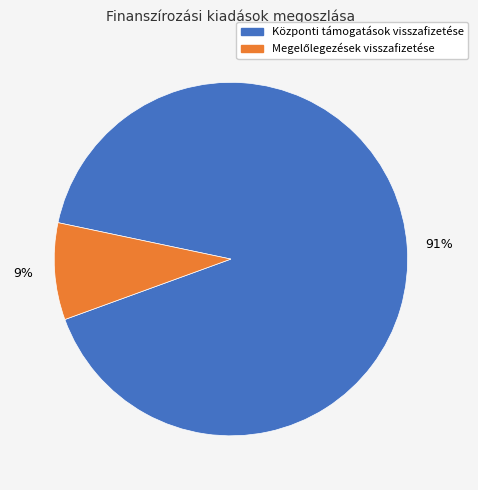

Which category accounts for the majority?

Központi támogatások visszafizetése